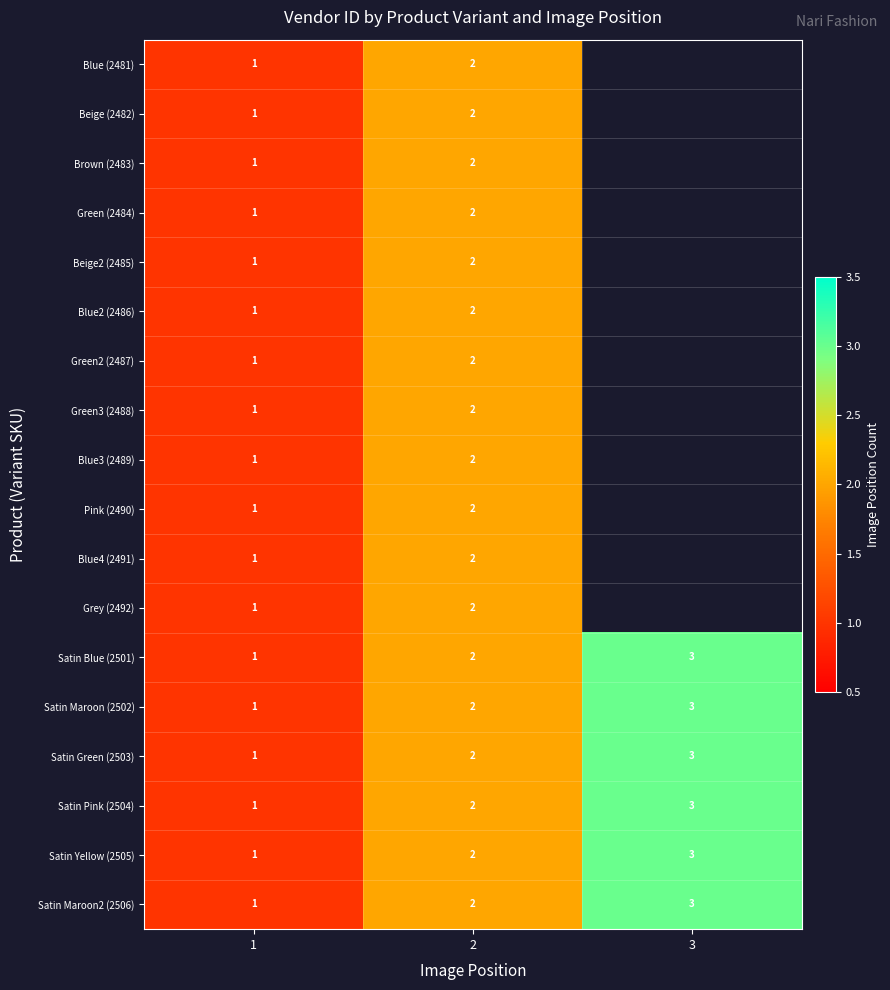

How many values in the Satin Green (2503) series are below 2?

1